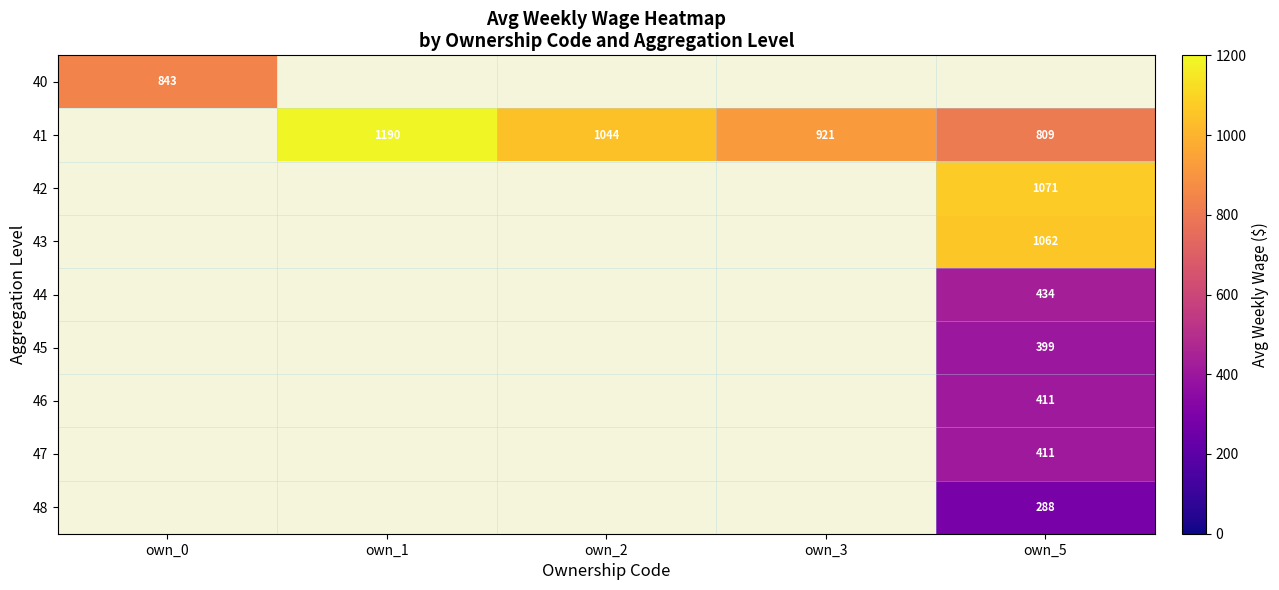

How many categories are shown in the chart?

5